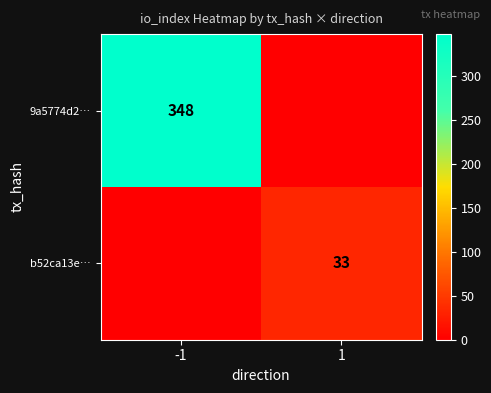

Is it true that 9a5774d2… equals 241 at -1?

False